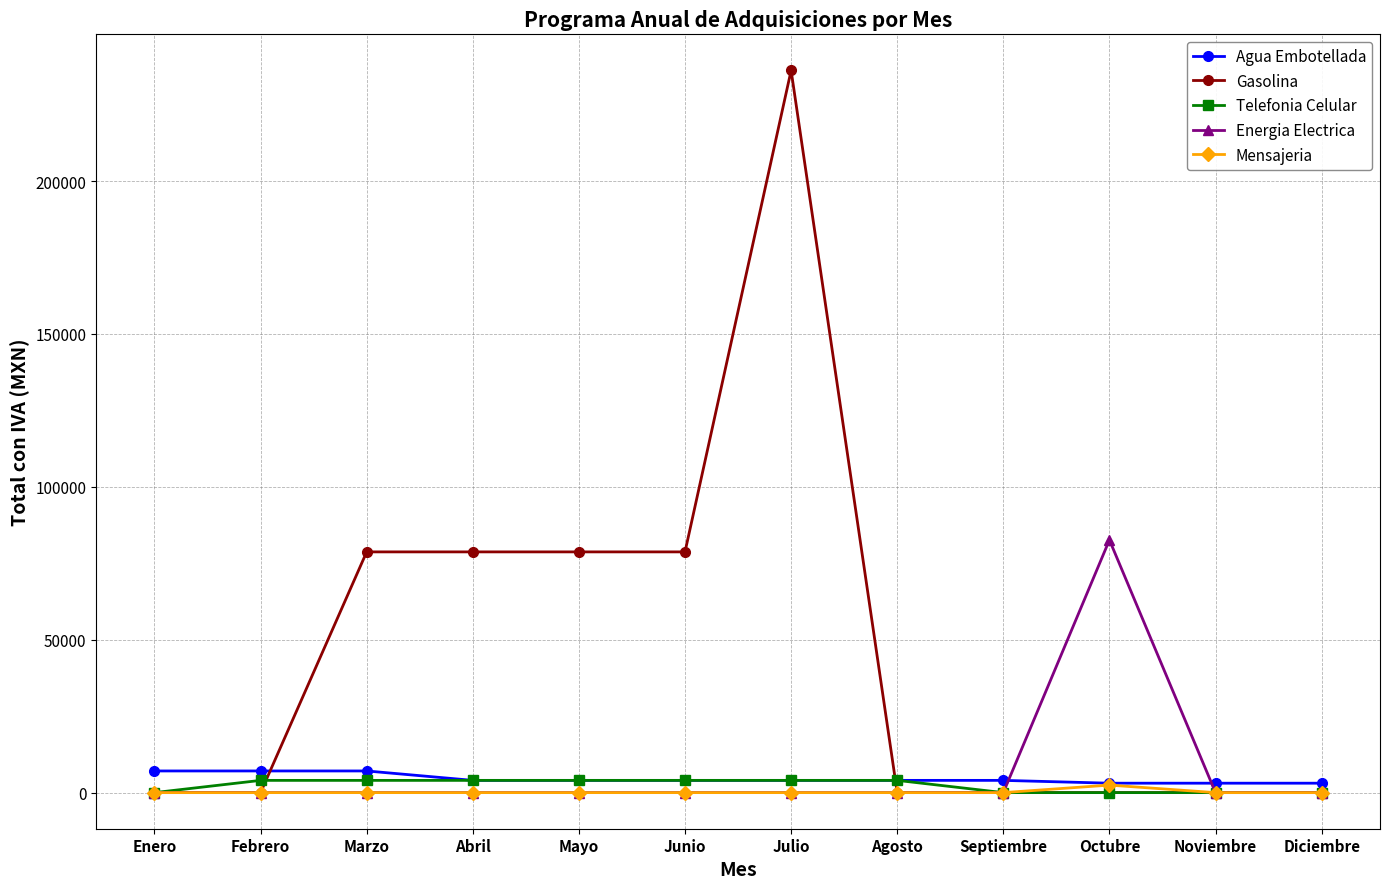

Which series has the largest total across all categories?

Gasolina